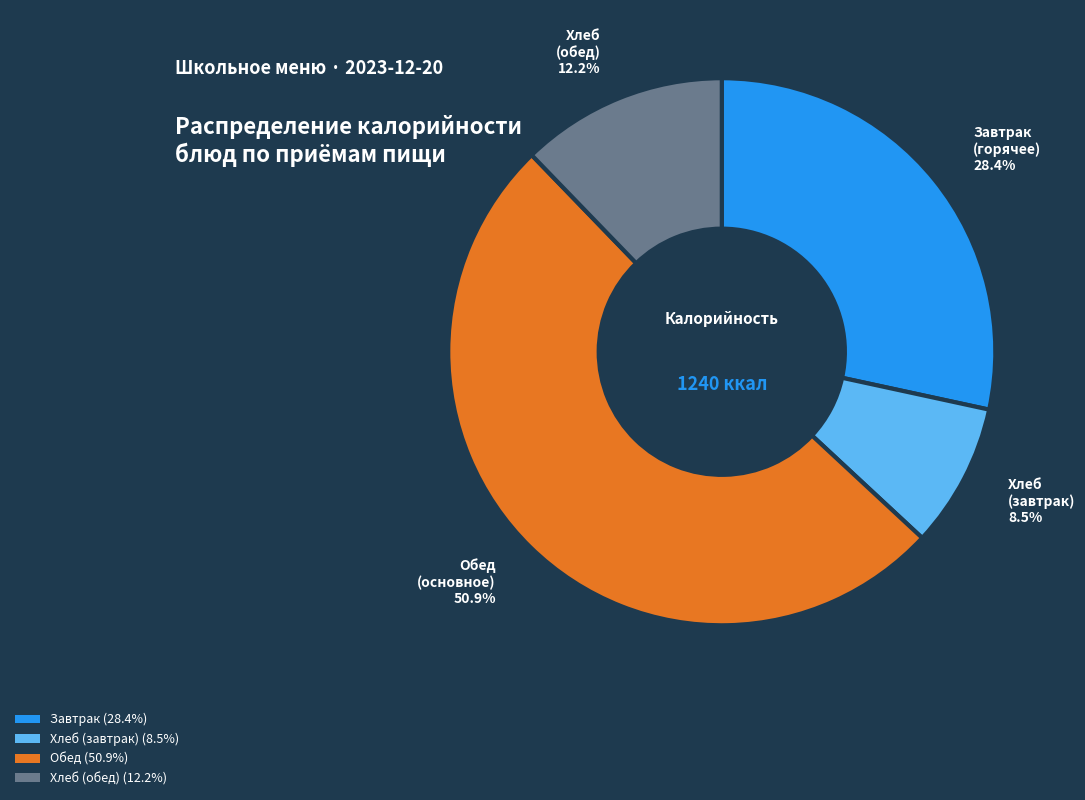

Does any single category account for the majority?

Yes